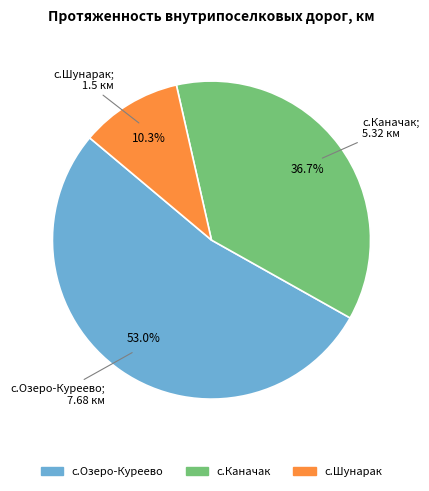

Which category has the biggest portion of the pie?

с.Озеро-Куреево